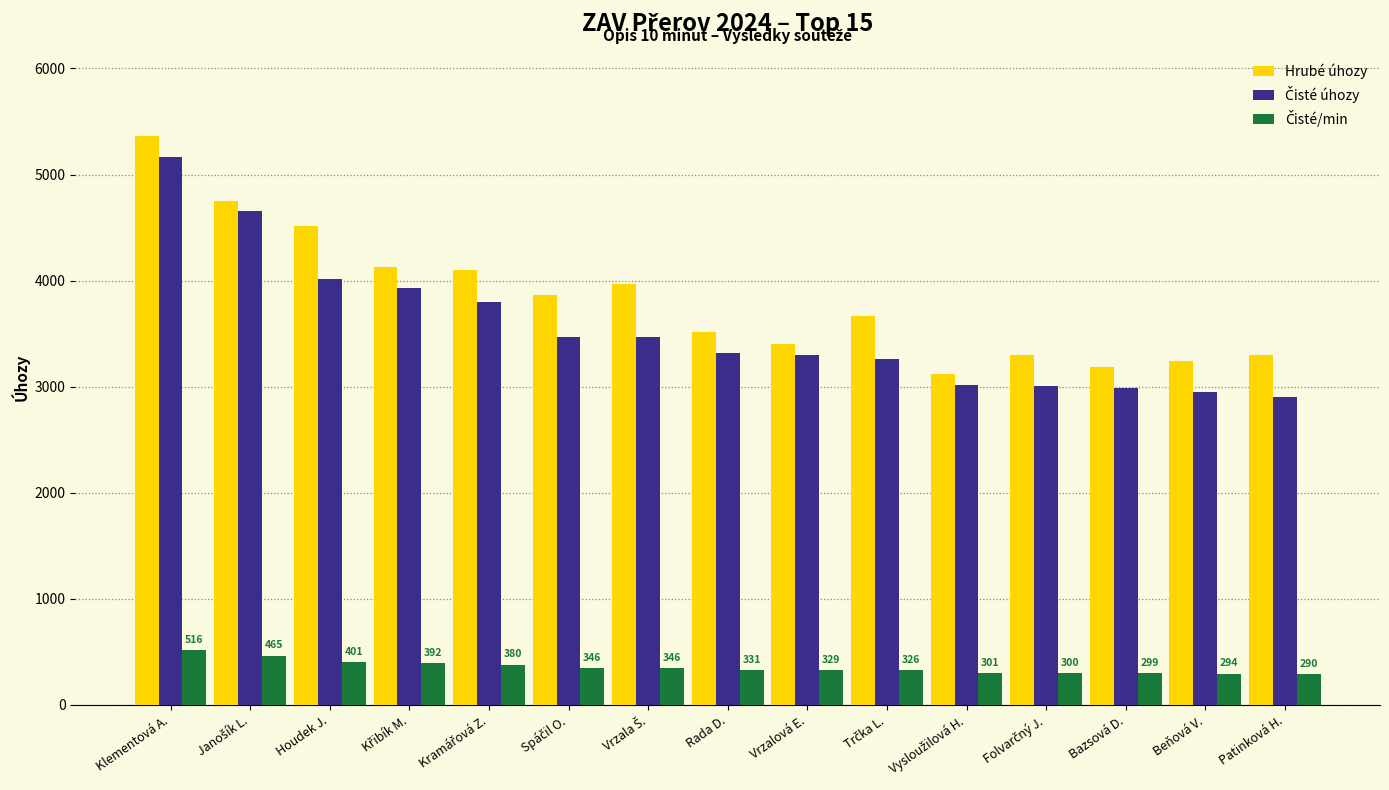

Are the bars horizontal?

No